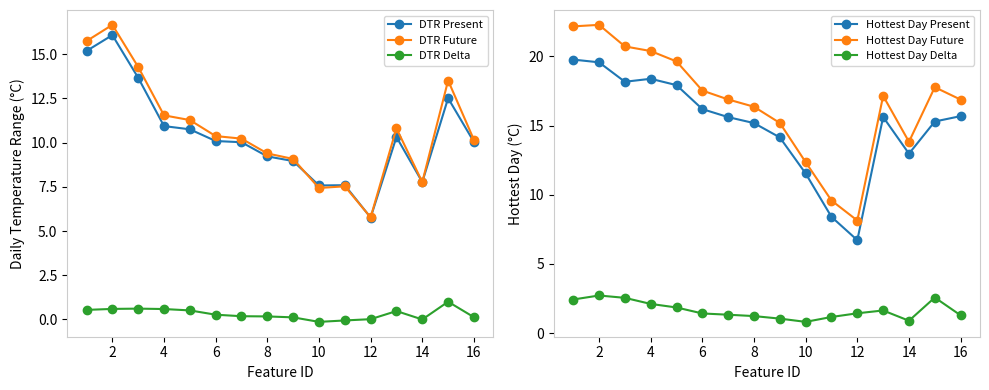

True or false: DTR Present and DTR Delta intersect in this chart.

False